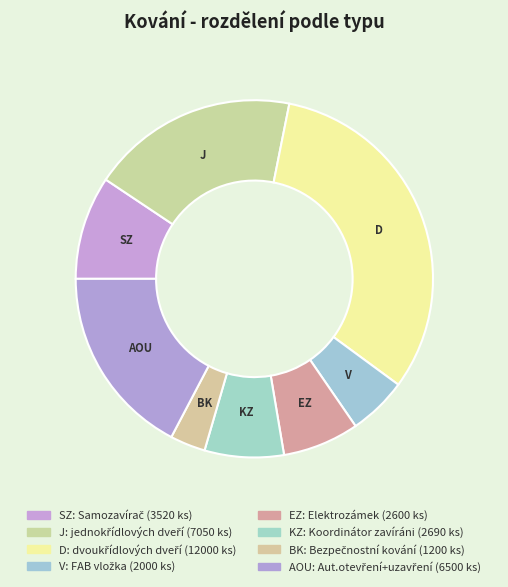

Does any single category account for the majority?

No